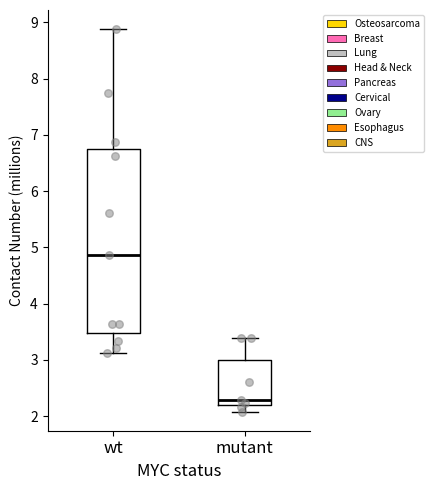

Which box's median line is the lowest?

mutant